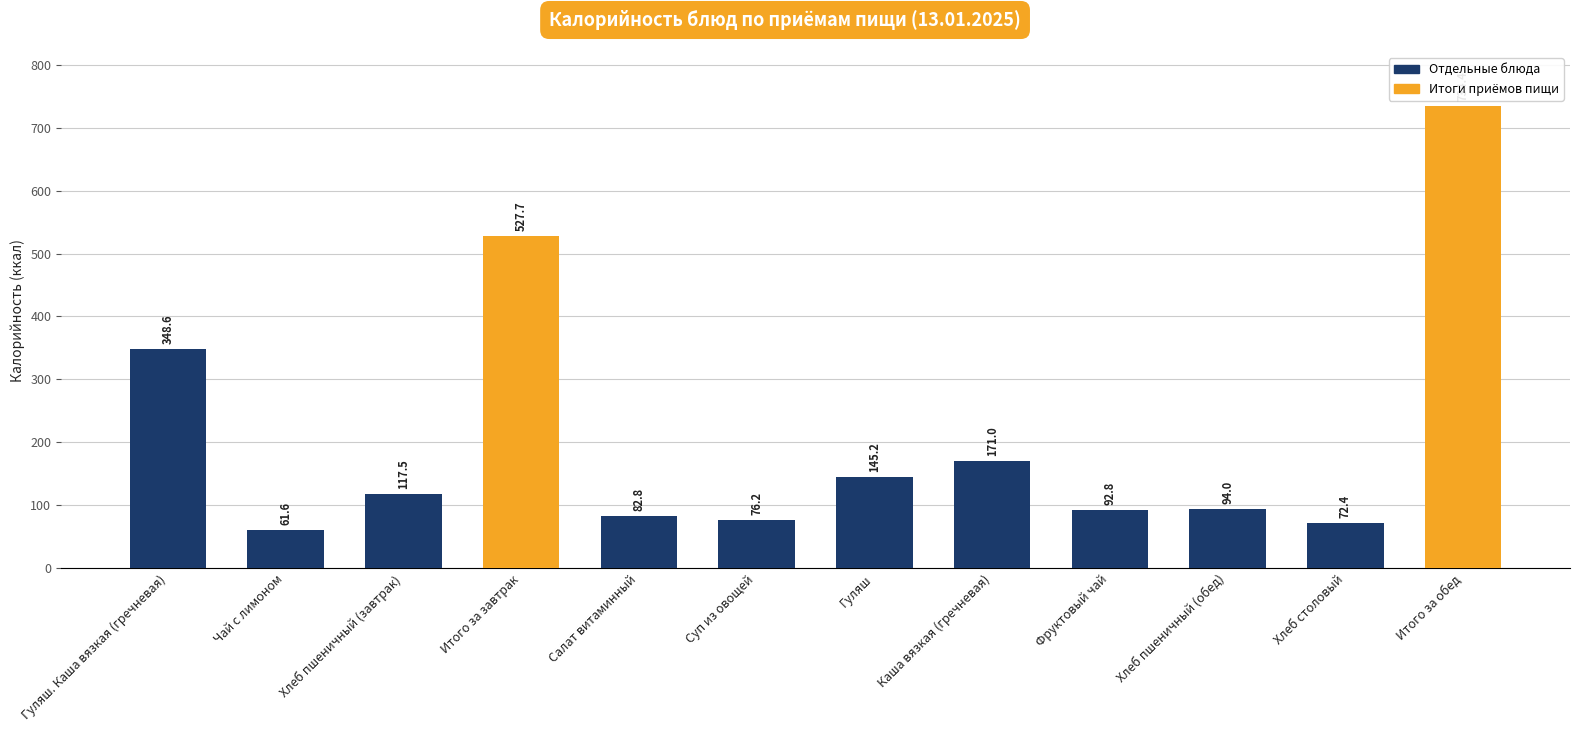

Is it true that the value at Итого за завтрак is 527.7?

True